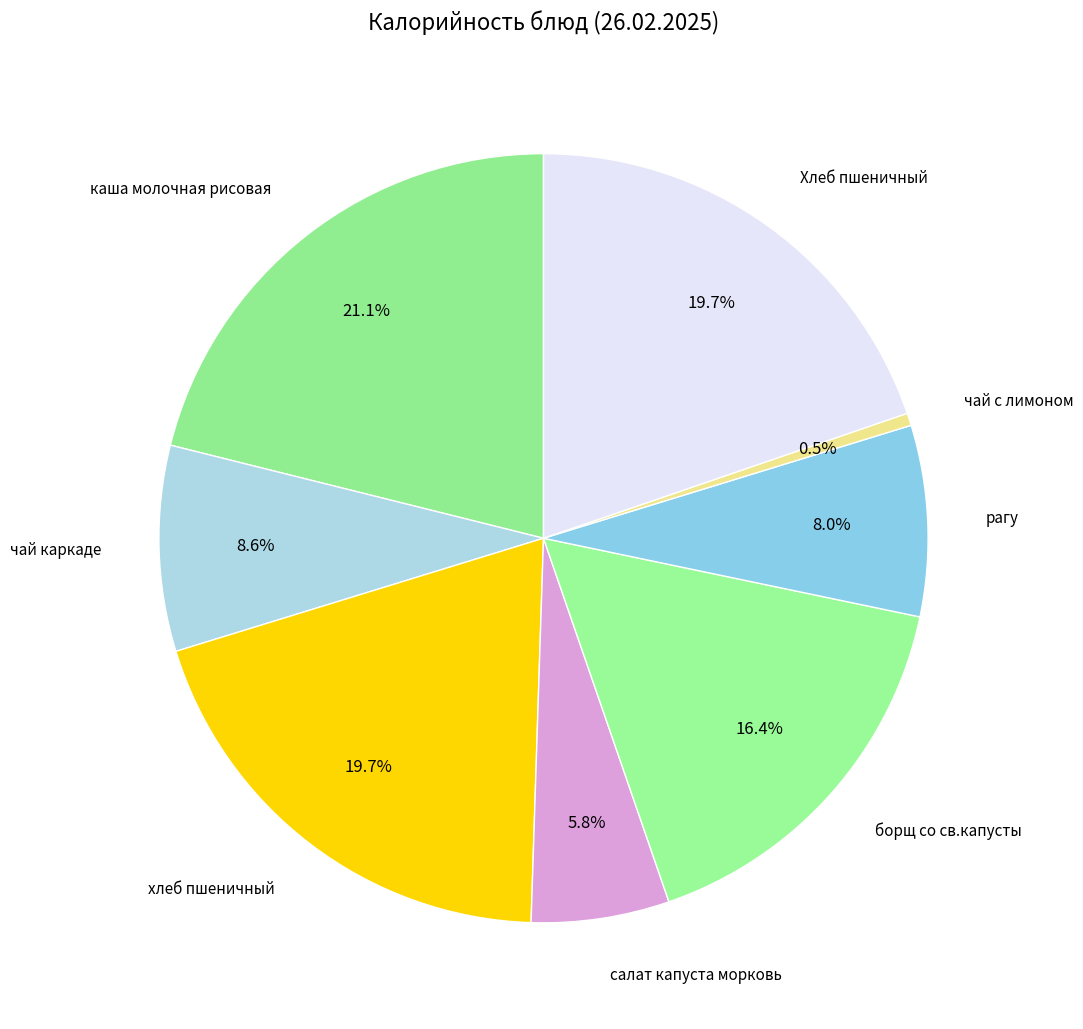

To the nearest percent, what percentage of the pie is Хлеб пшеничный?

20%